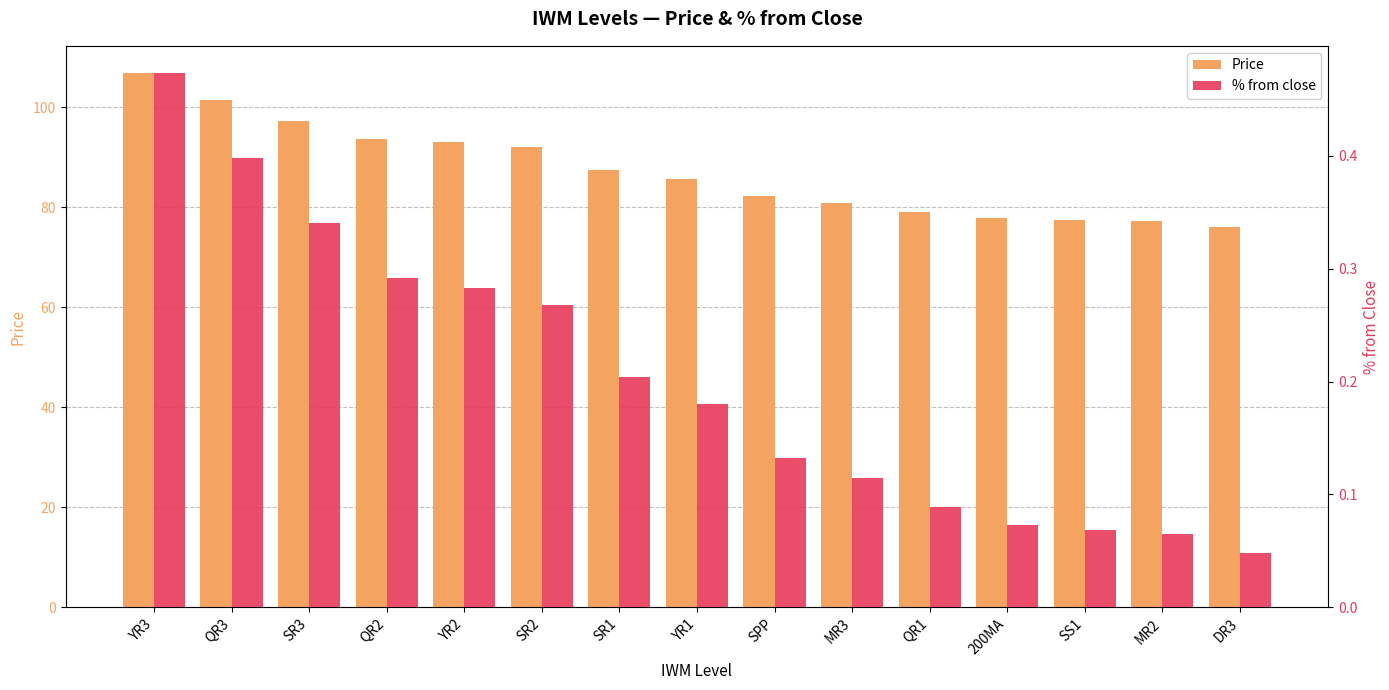

Are the bars grouped side by side (vs. stacked)?

Yes